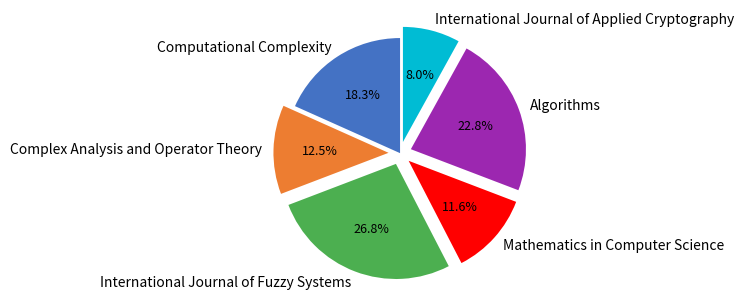

Rank the categories by value from highest to lowest.

International Journal of Fuzzy Systems, Algorithms, Computational Complexity, Complex Analysis and Operator Theory, Mathematics in Computer Science, International Journal of Applied Cryptography